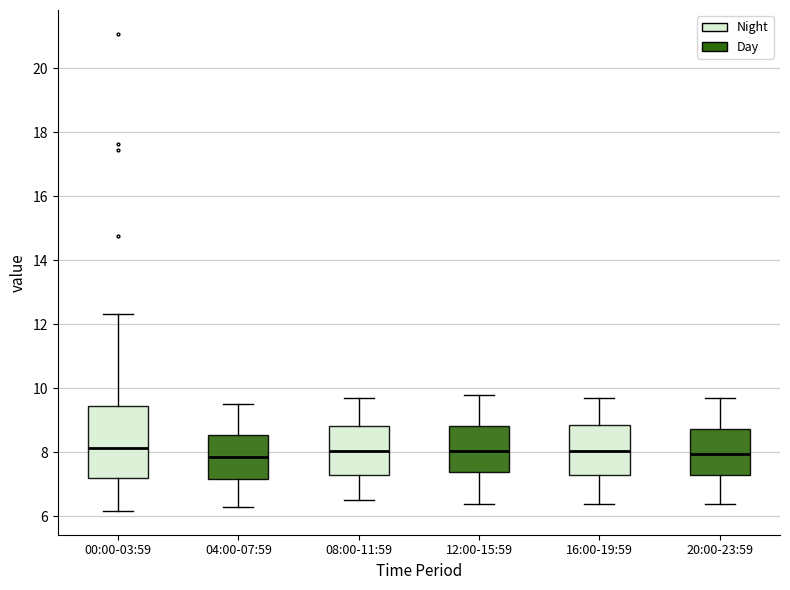

Reading left to right, read every box against the y-axis: the position of its median line, the range the box covers, and the ends of its whiskers. The values are not printed on the chart, so give them approximately, as read against the axis.

00:00-03:59: median 8.2, box 7.2 to 9.4, whiskers 6.2 to 12.4
04:00-07:59: median 7.8, box 7.2 to 8.6, whiskers 6.4 to 9.6
08:00-11:59: median 8.0, box 7.2 to 8.8, whiskers 6.6 to 9.8
12:00-15:59: median 8.0, box 7.4 to 8.8, whiskers 6.4 to 9.8
16:00-19:59: median 8.0, box 7.2 to 8.8, whiskers 6.4 to 9.8
20:00-23:59: median 8.0, box 7.2 to 8.8, whiskers 6.4 to 9.8